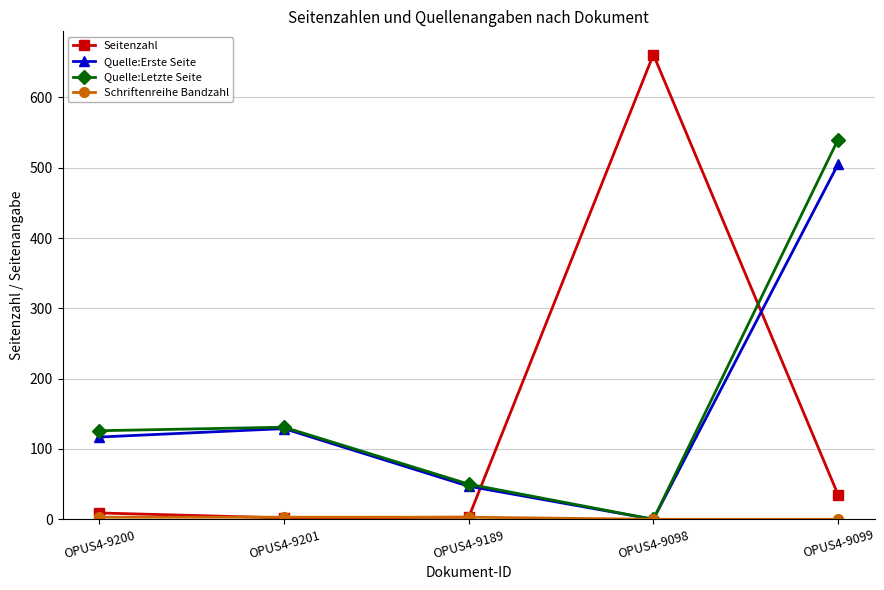

True or false: Quelle:Letzte Seite and Seitenzahl intersect in this chart.

True